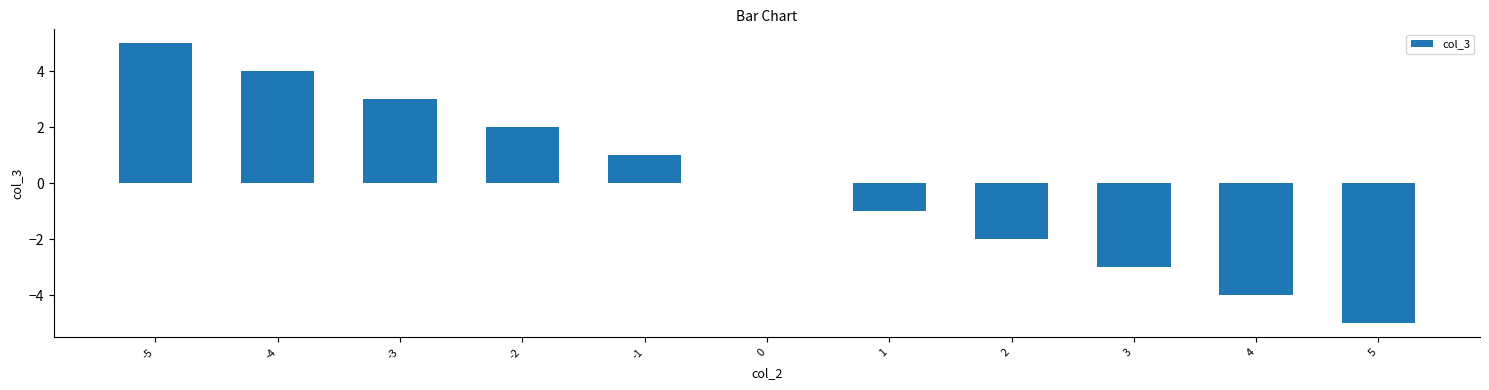

The value at -3 is 3. True or false?

True